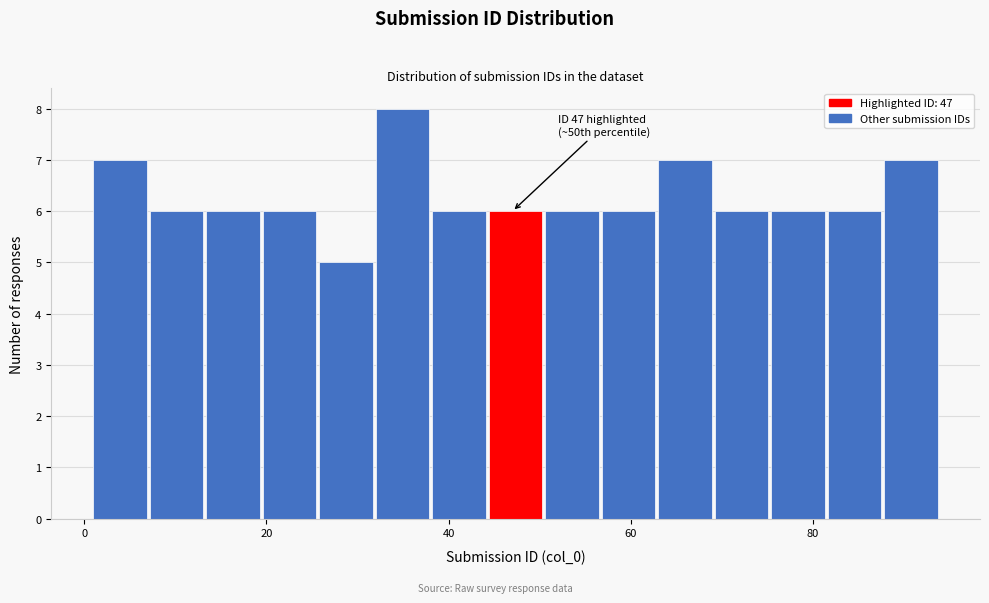

Around what value on the x-axis is the tallest bar? Give the approximate position of its centre, as read against the axis.

34